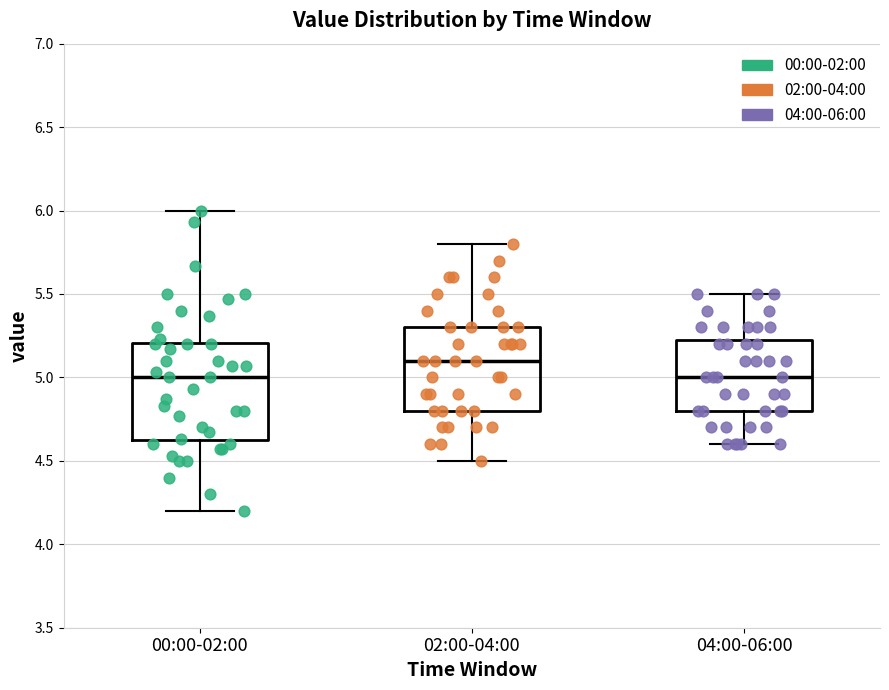

Where does the median line of the box for 00:00-02:00 sit on the y-axis? The values are not printed on the chart, so give them approximately, as read against the axis.

5.00